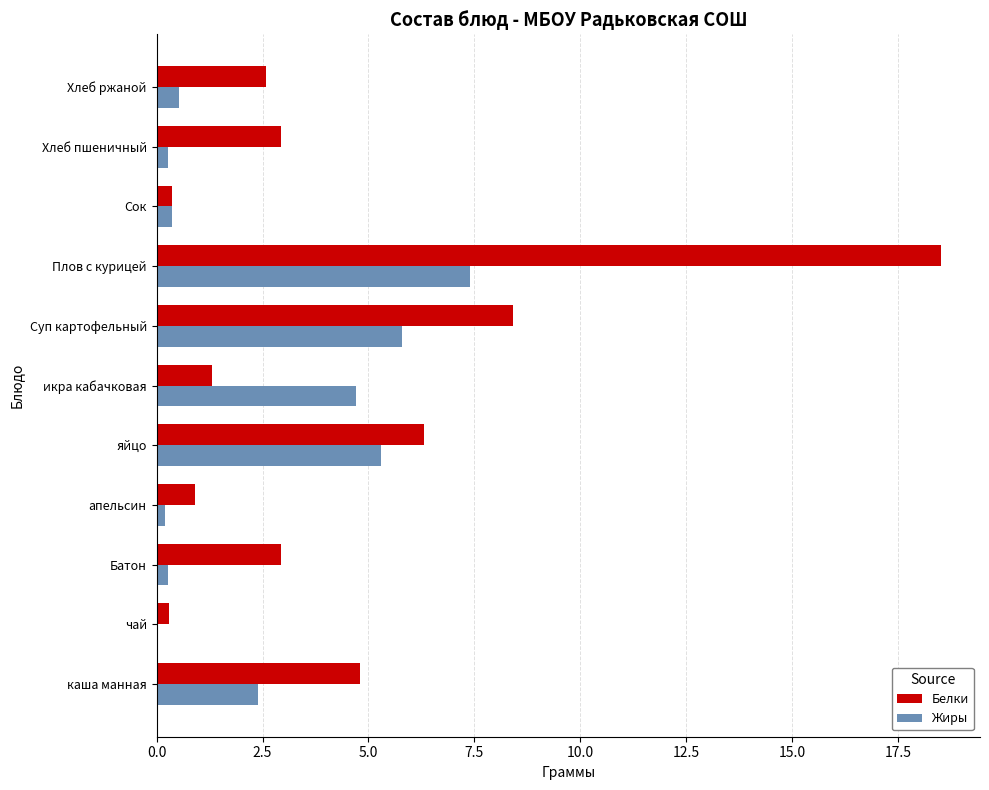

Is the value of Жиры at Сок greater than the value of Белки at Суп картофельный?

No